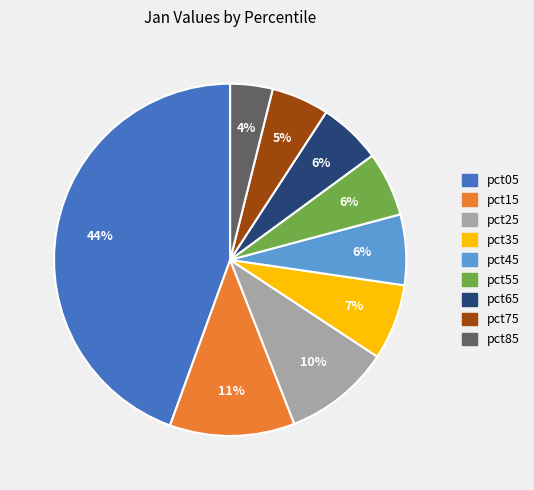

Does pct25 represent more than half of the total?

No